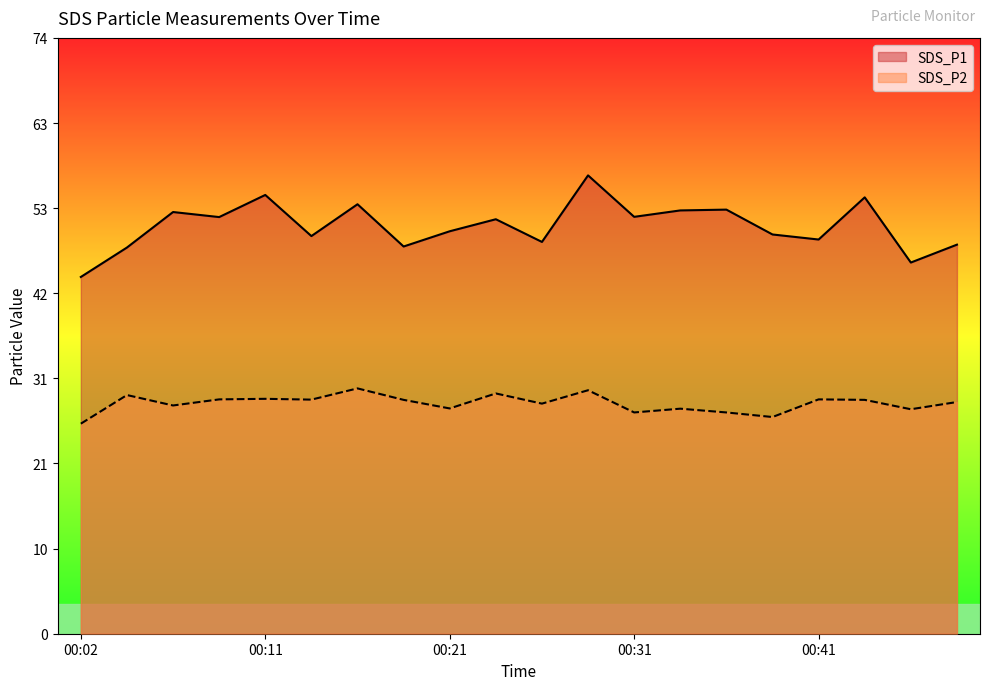

Where is the first local minimum for SDS_P1?

00:09